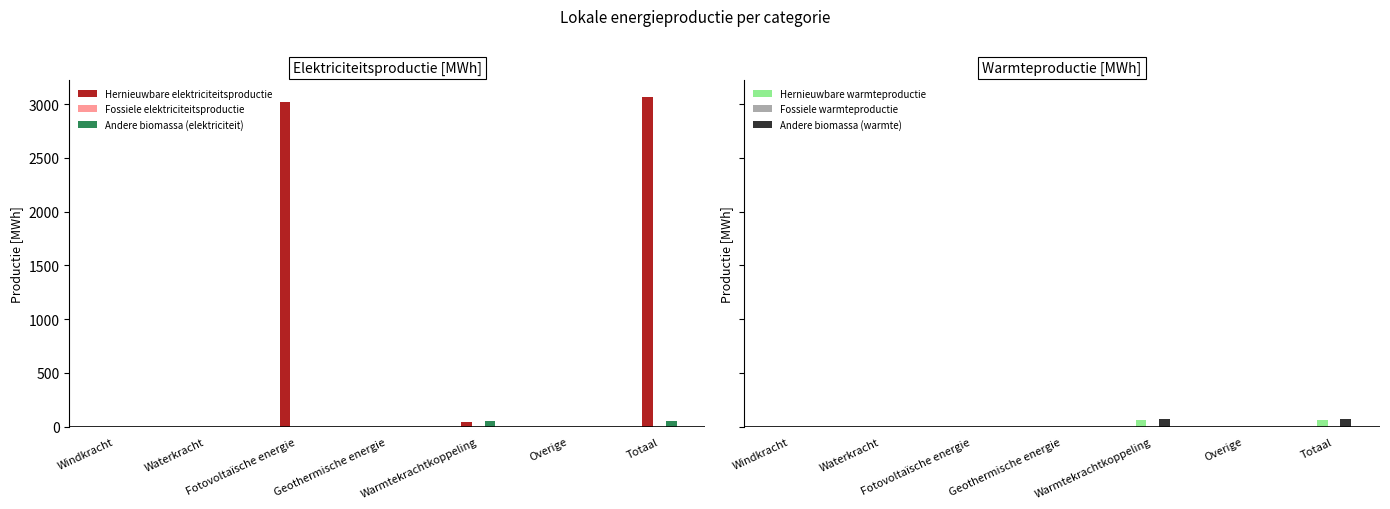

How many bars are there in total?

42